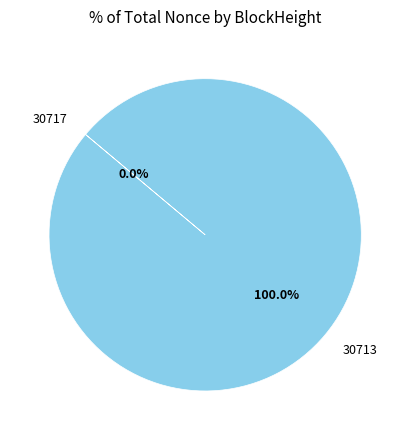

To the nearest percent, what is the difference between the largest and smallest slice percentages?

100%